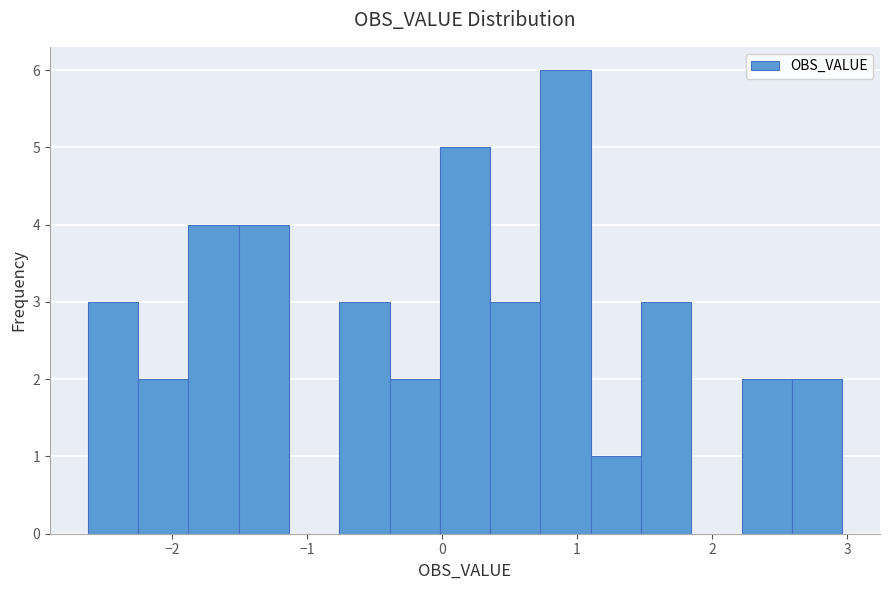

Read against the x-axis, roughly where is the centre of the tallest bar?

0.9